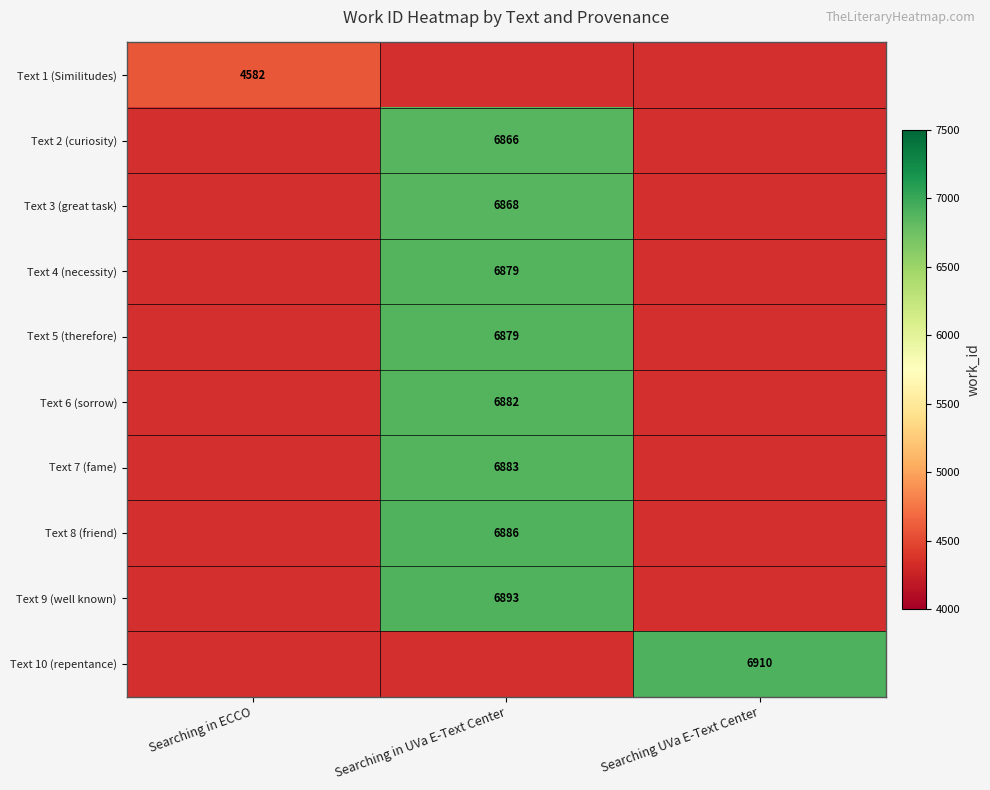

The Text 1 (Similitudes) series shows 2351 at Searching in ECCO. True or false?

False